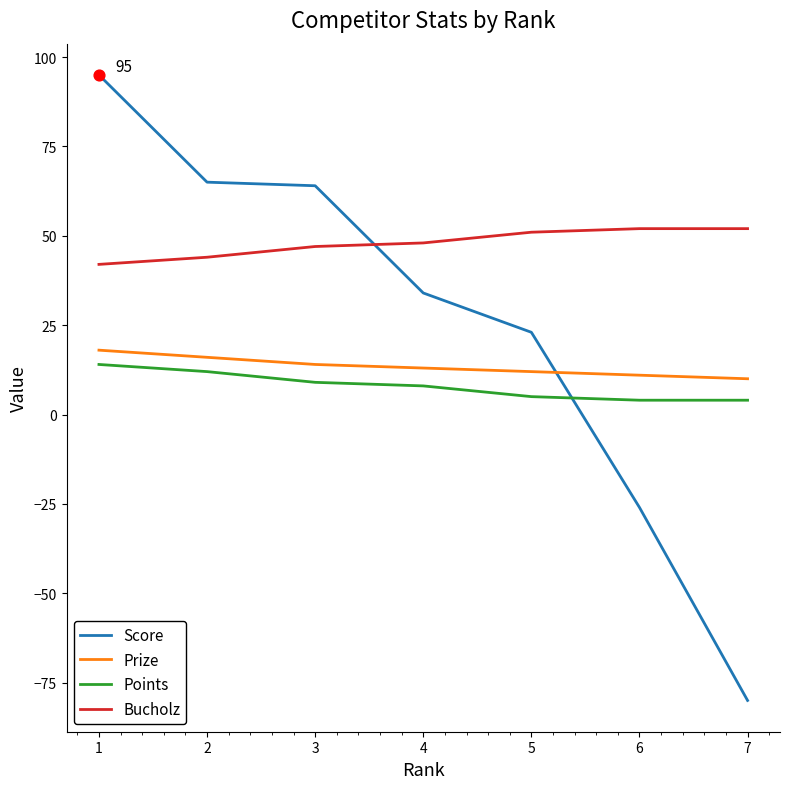

Is the value of Bucholz at 6 greater than the value of Score at 5?

Yes